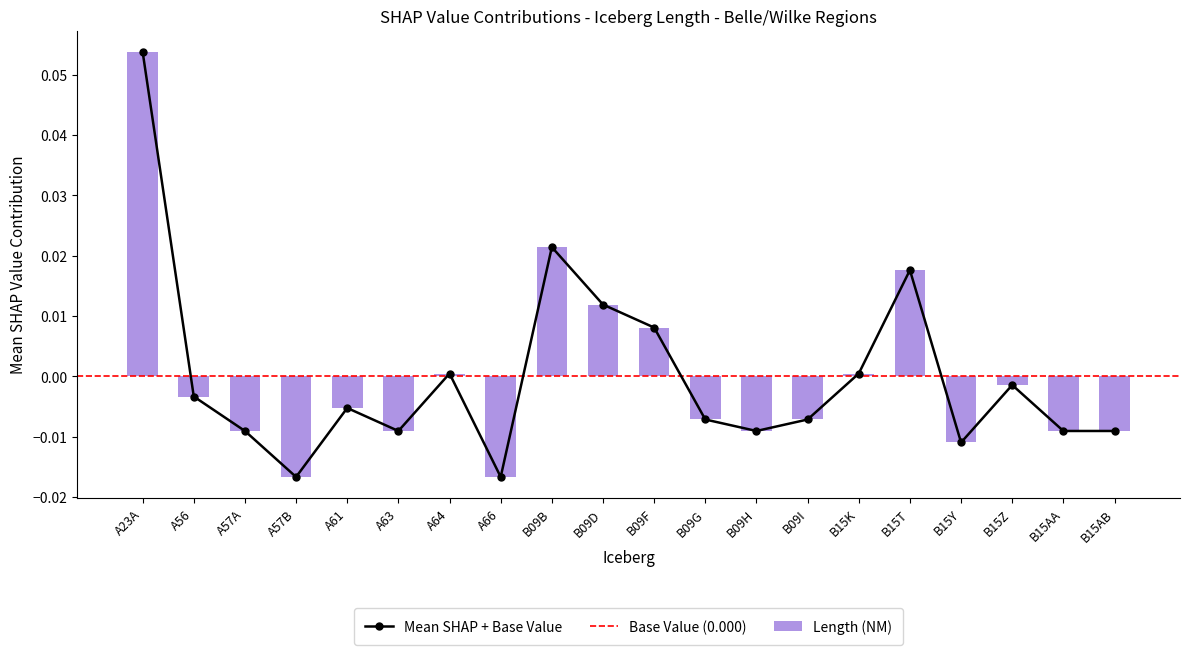

List the series in order of their peak value, highest first.

Length (NM), Mean SHAP + Base Value